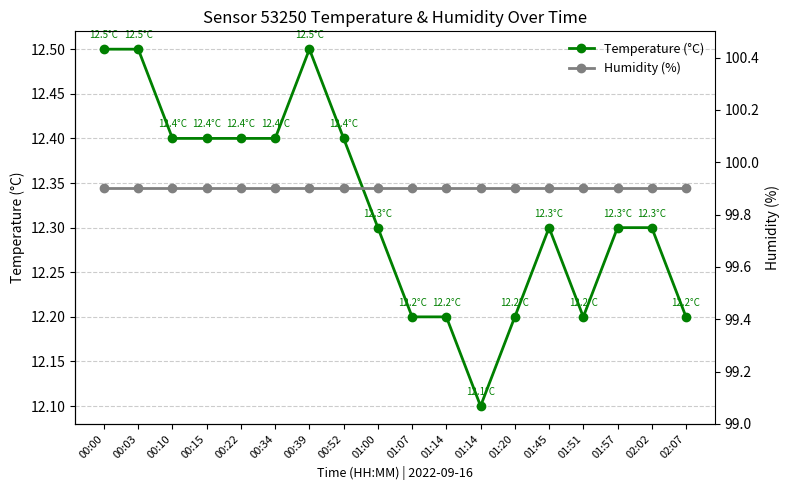

True or false: Humidity (%) and Temperature (°C) cross at least once.

False